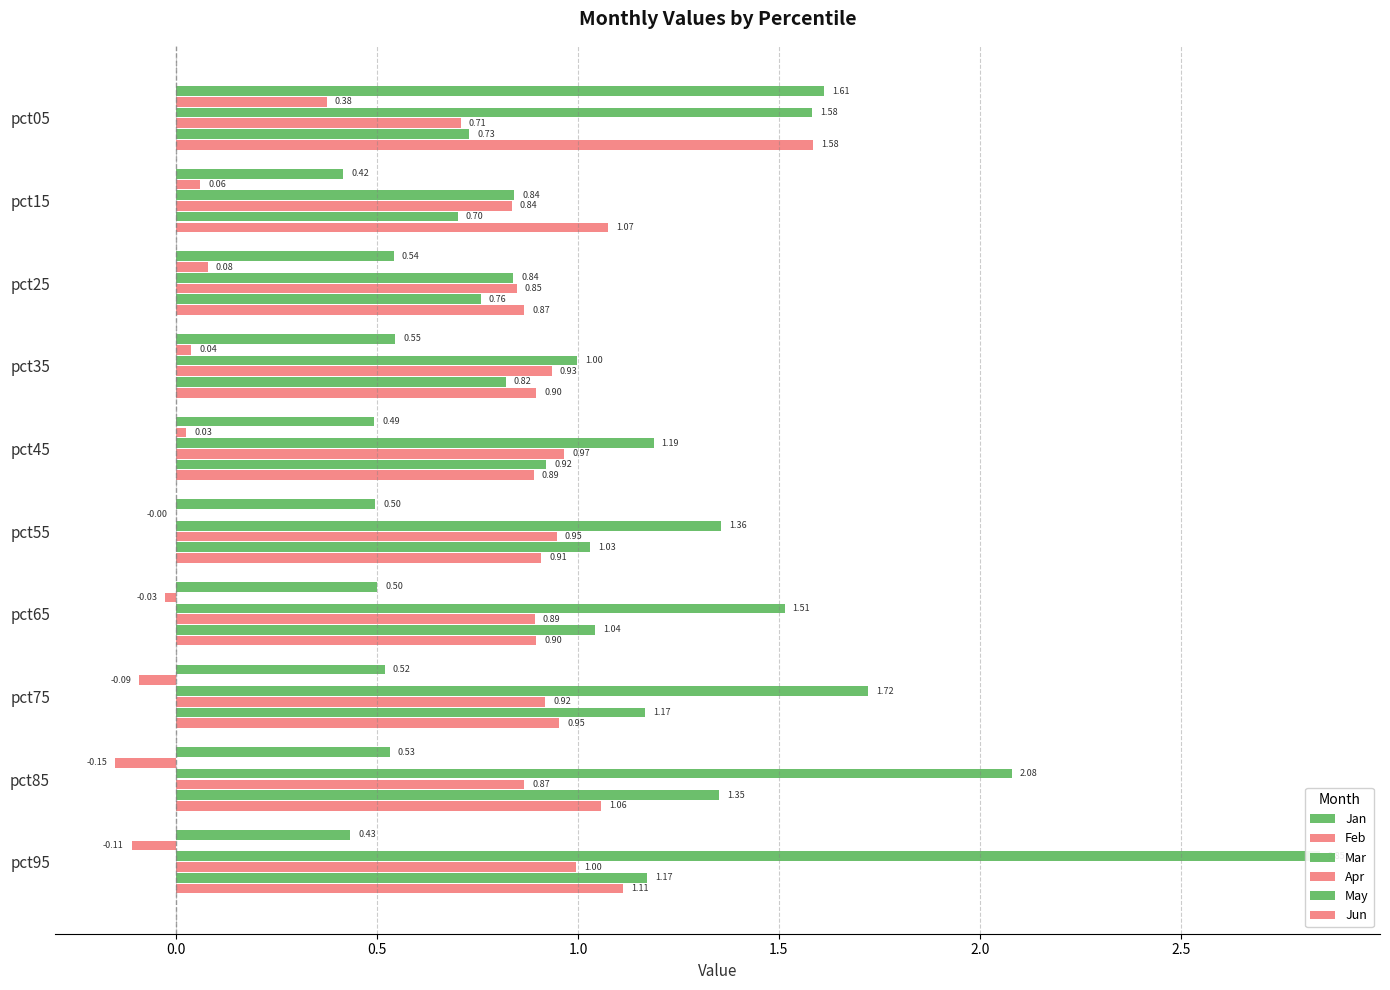

Is the value of Jan at pct65 greater than the value of May at pct05?

No